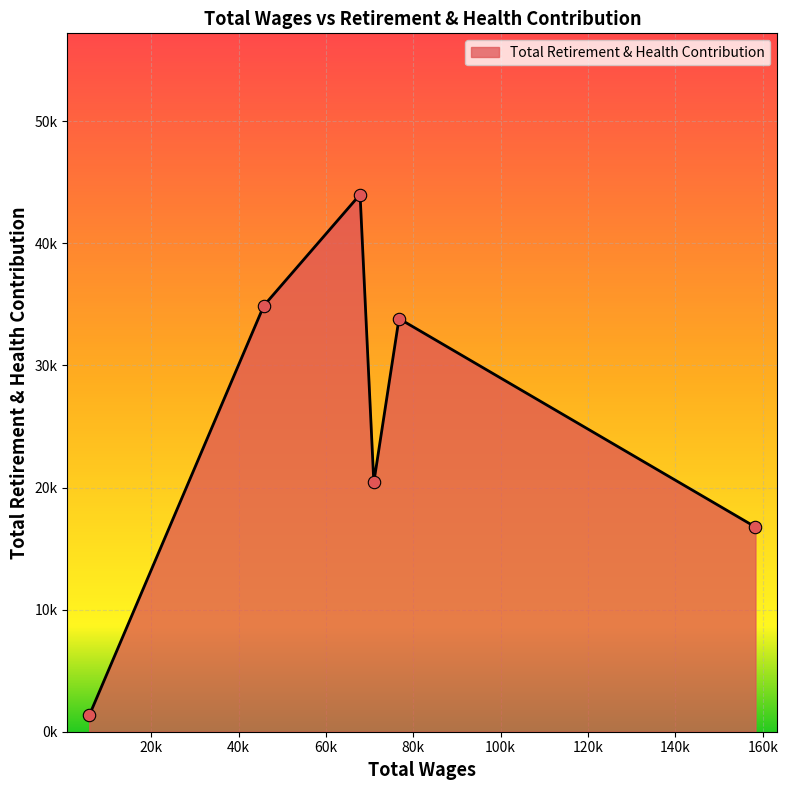

Is this an area chart (filled region under the line)?

Yes